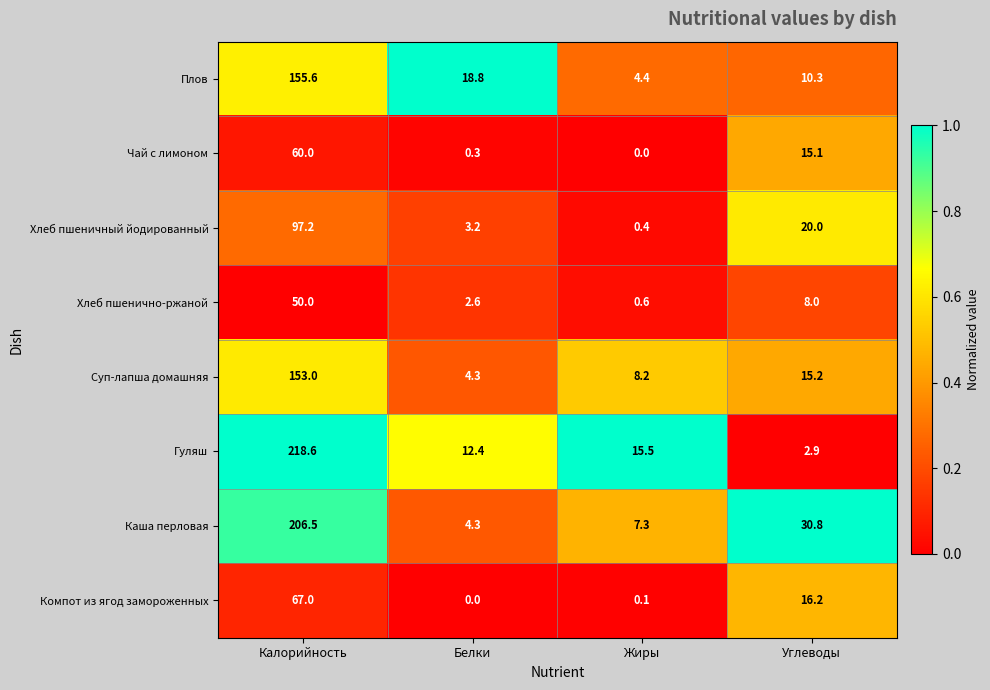

Is it true that Каша перловая equals 206.5 at Калорийность?

True